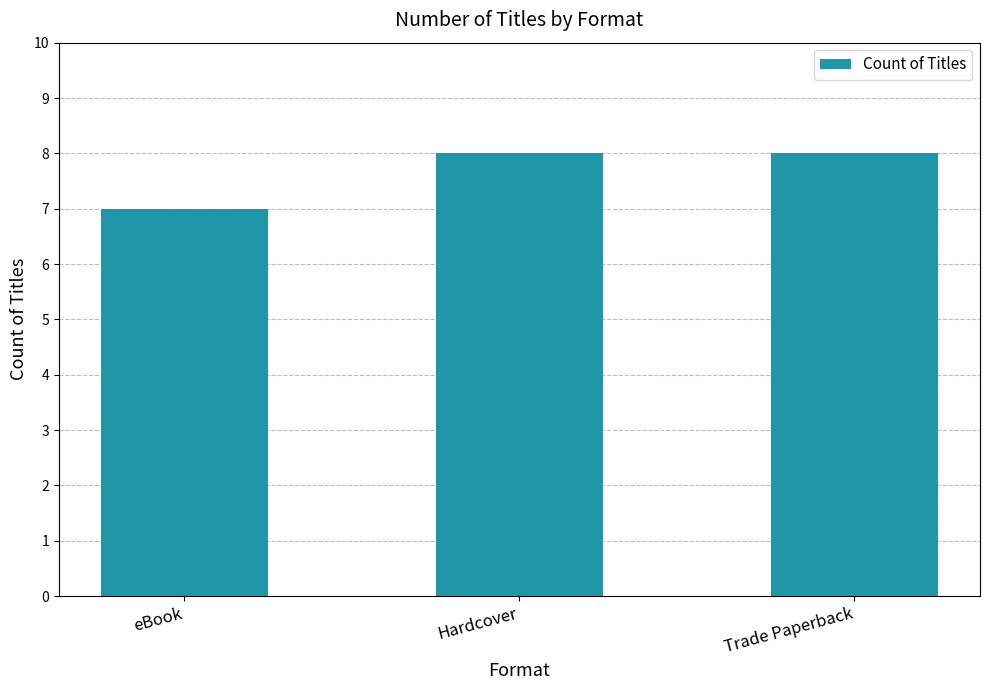

What is the sum of all values?

23